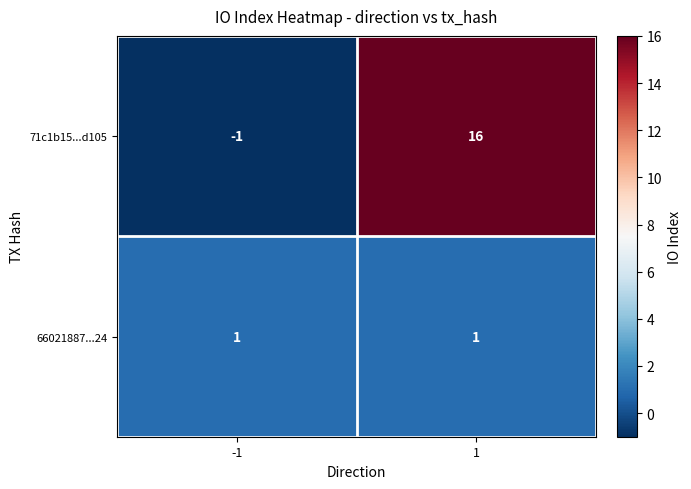

Which series has the largest total across all categories?

71c1b15...d105